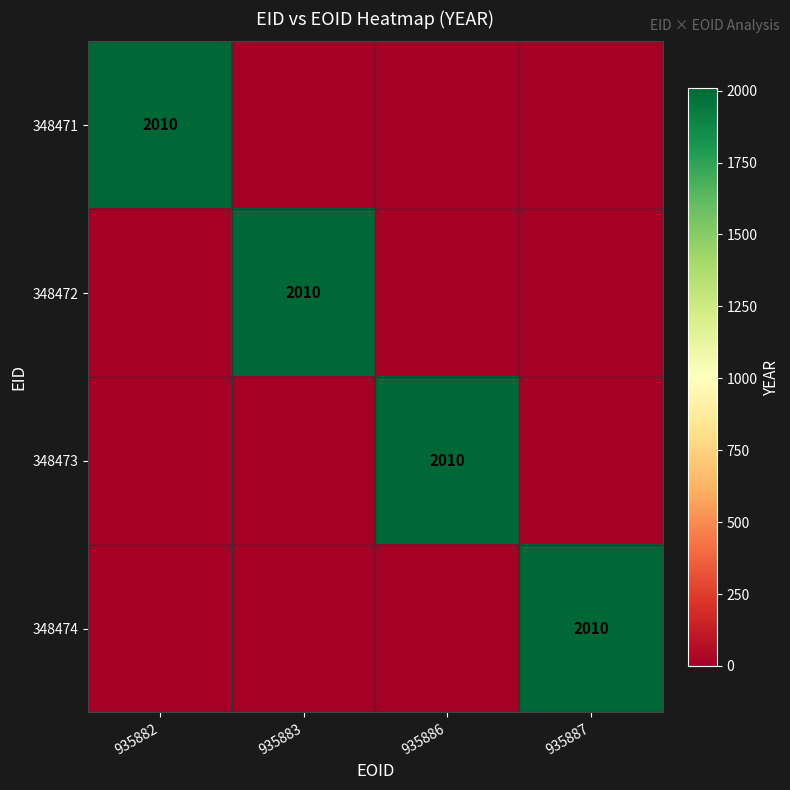

Which has a higher value, 935883 or 935882?

935882